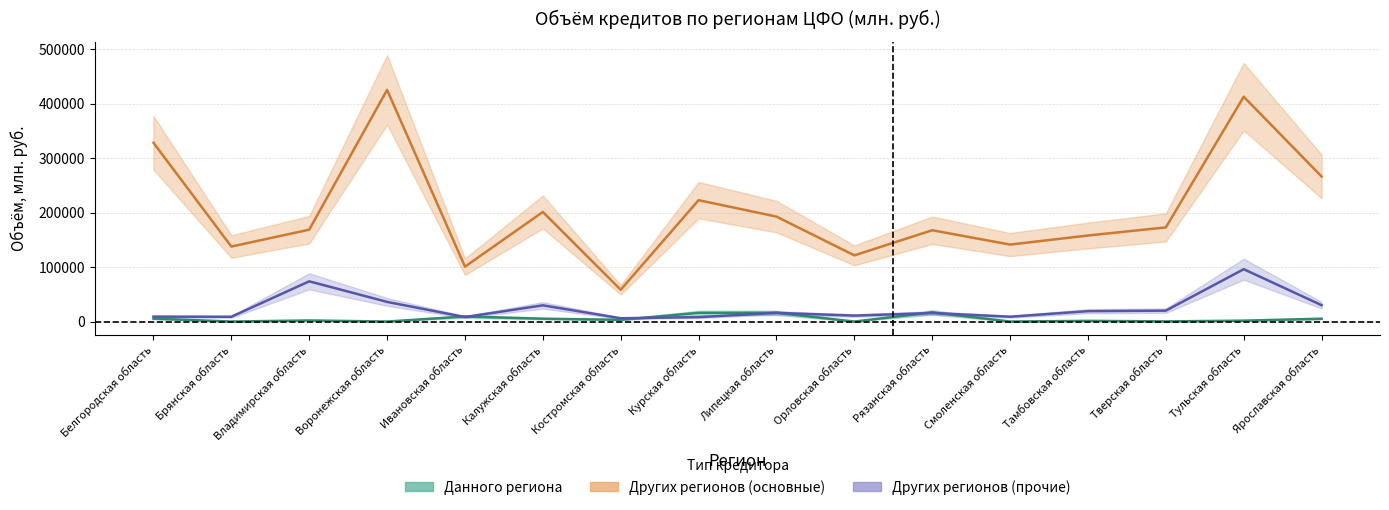

Which series has the largest total across all categories?

кредитными организациями других регионов (основные)